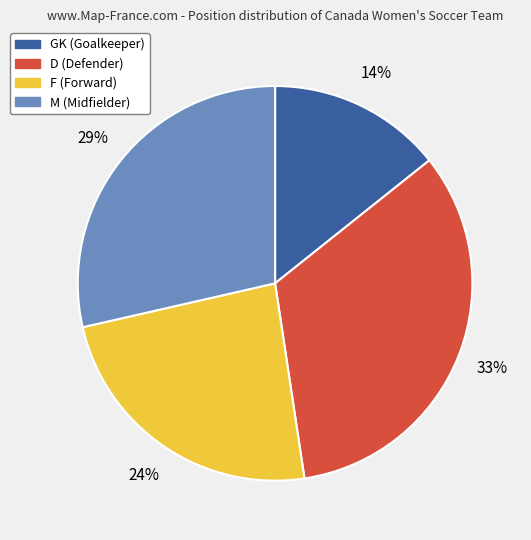

Is M the majority of the pie?

No